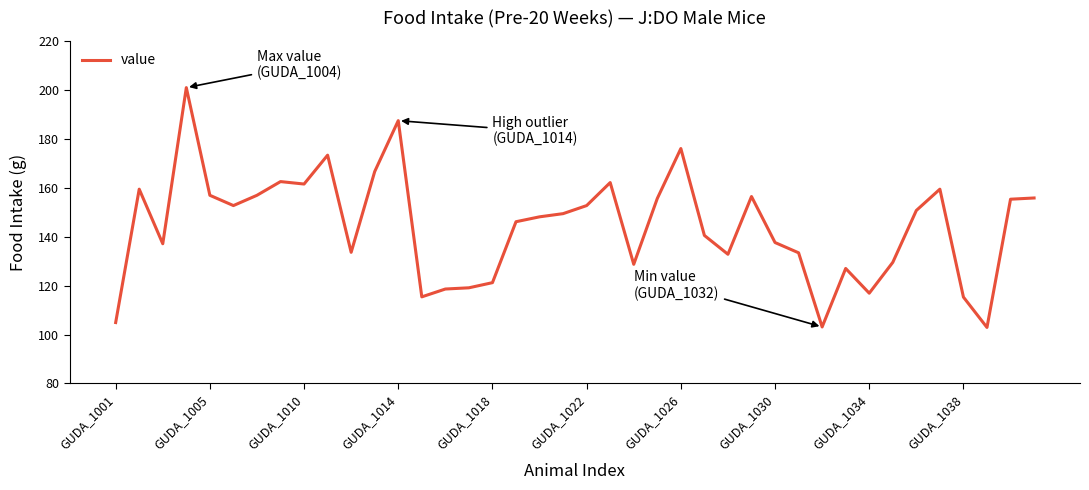

What is the greatest value displayed?

200.9